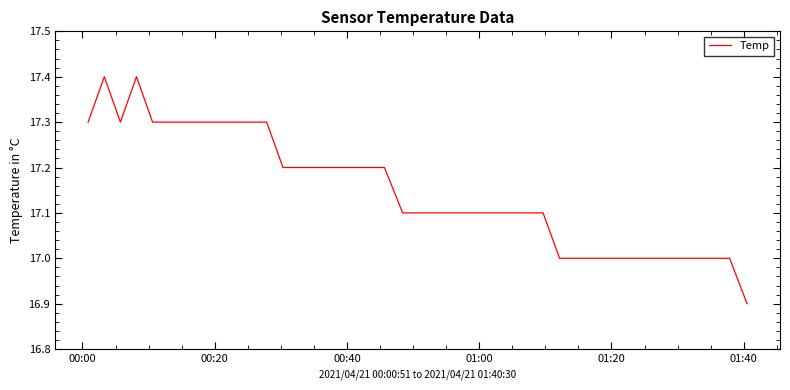

Reading left to right, extract all data points from this chart.

17.3	17.4	17.3	17.4	17.3	17.3	17.3	17.3	17.3	17.3	17.3	17.3	17.2	17.2	17.2	17.2	17.2	17.2	17.2	17.1	17.1	17.1	17.1	17.1	17.1	17.1	17.1	17.1	17.0	17.0	17.0	17.0	17.0	17.0	17.0	17.0	17.0	17.0	17.0	16.9